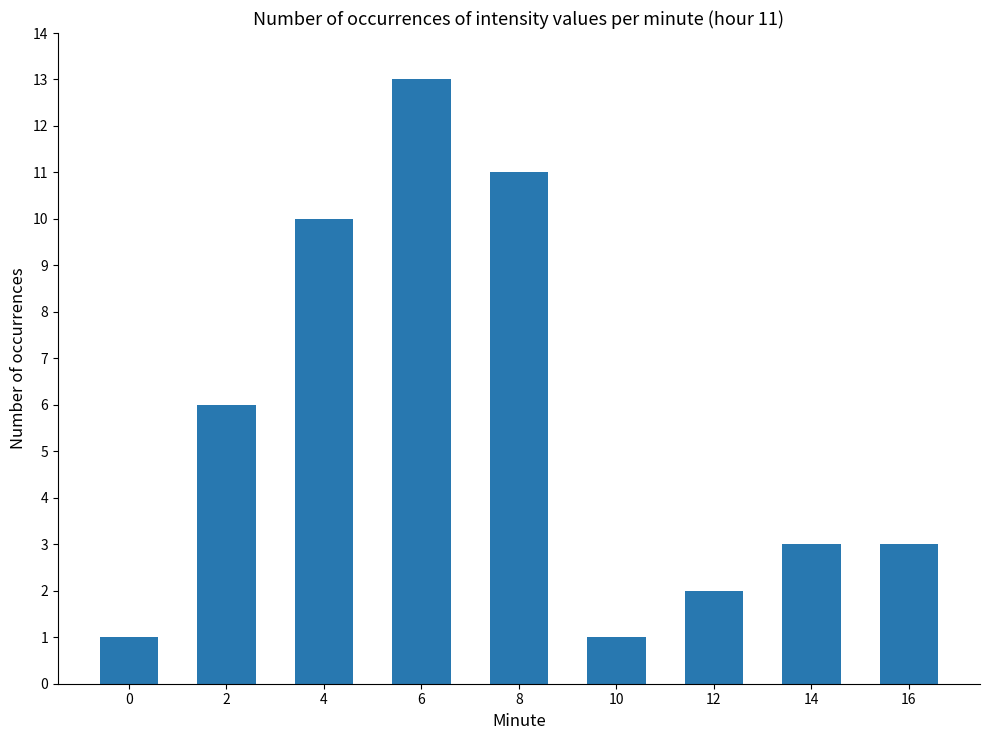

The value at 10 is 0. True or false?

False